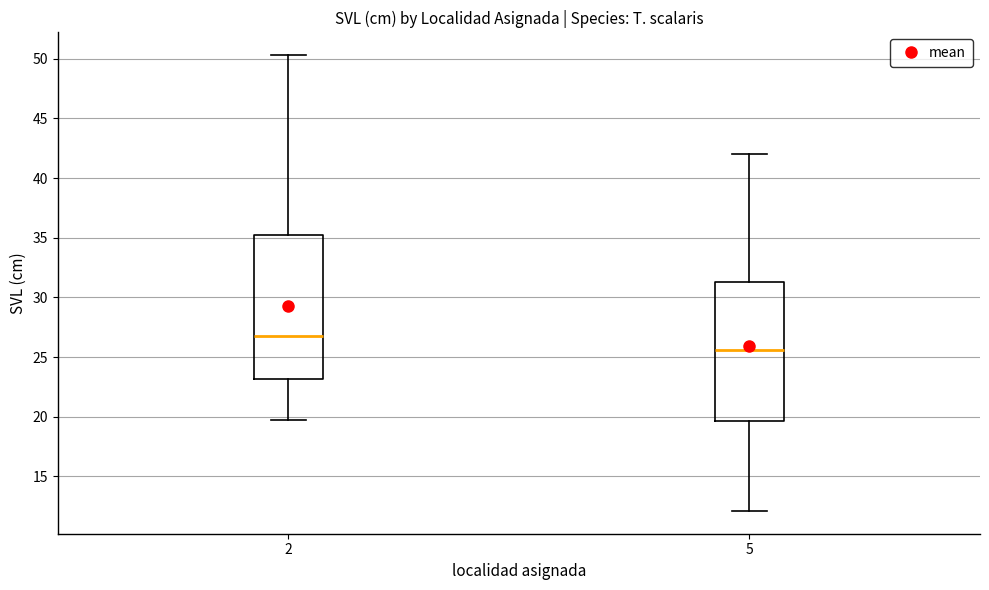

Reading left to right, transcribe this box plot: for each box, give where its median line is, the range the box spans, and where its two whiskers end, as read against the y-axis. The values are not printed on the chart, so give them approximately, as read against the axis.

2: median 27.0, box 23.0 to 35.0, whiskers 19.5 to 50.5
5: median 25.5, box 19.5 to 31.5, whiskers 12.0 to 42.0